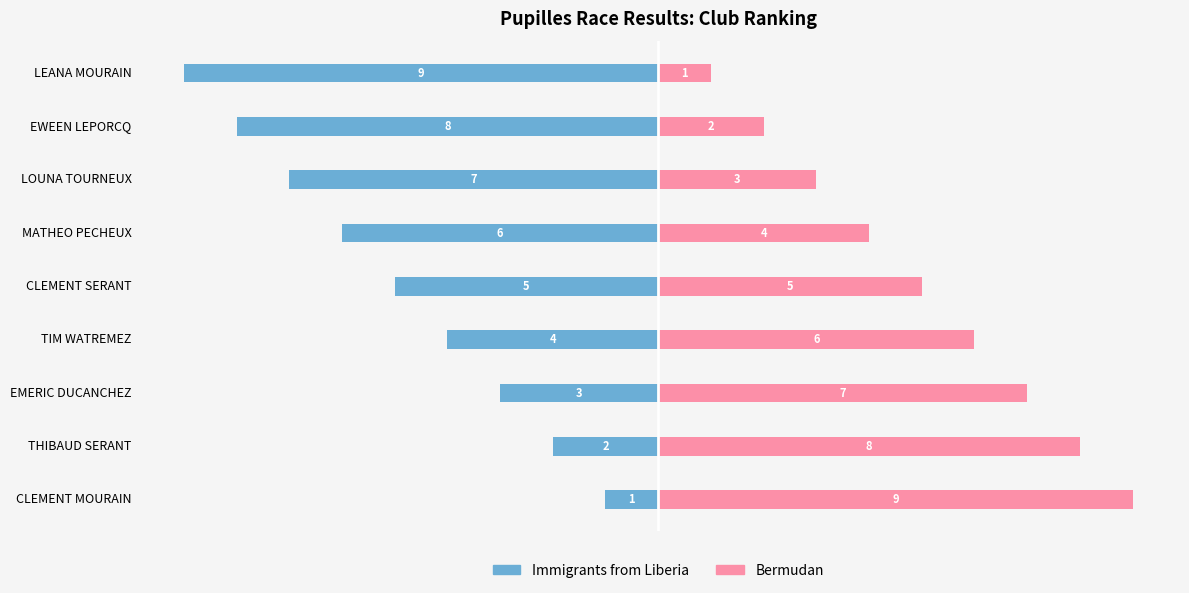

Reading left to right, transcribe all the data shown in this chart.

Immigrants from Liberia: -1	-2	-3	-4	-5	-6	-7	-8	-9
Bermudan: 9	8	7	6	5	4	3	2	1